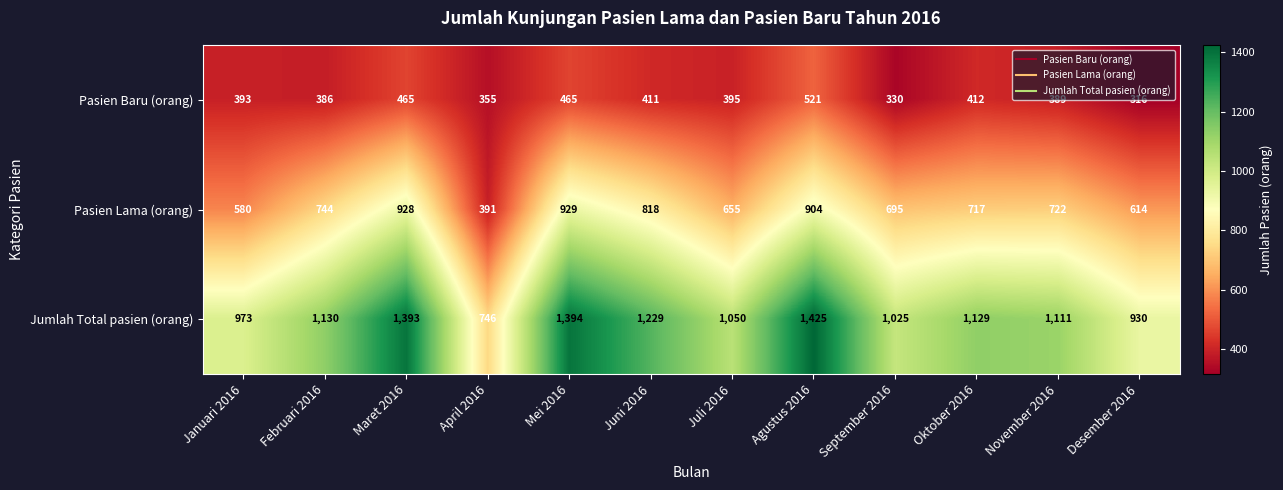

Rank the series by their maximum value, from highest to lowest.

Jumlah Total pasien (orang), Pasien Lama (orang), Pasien Baru (orang)